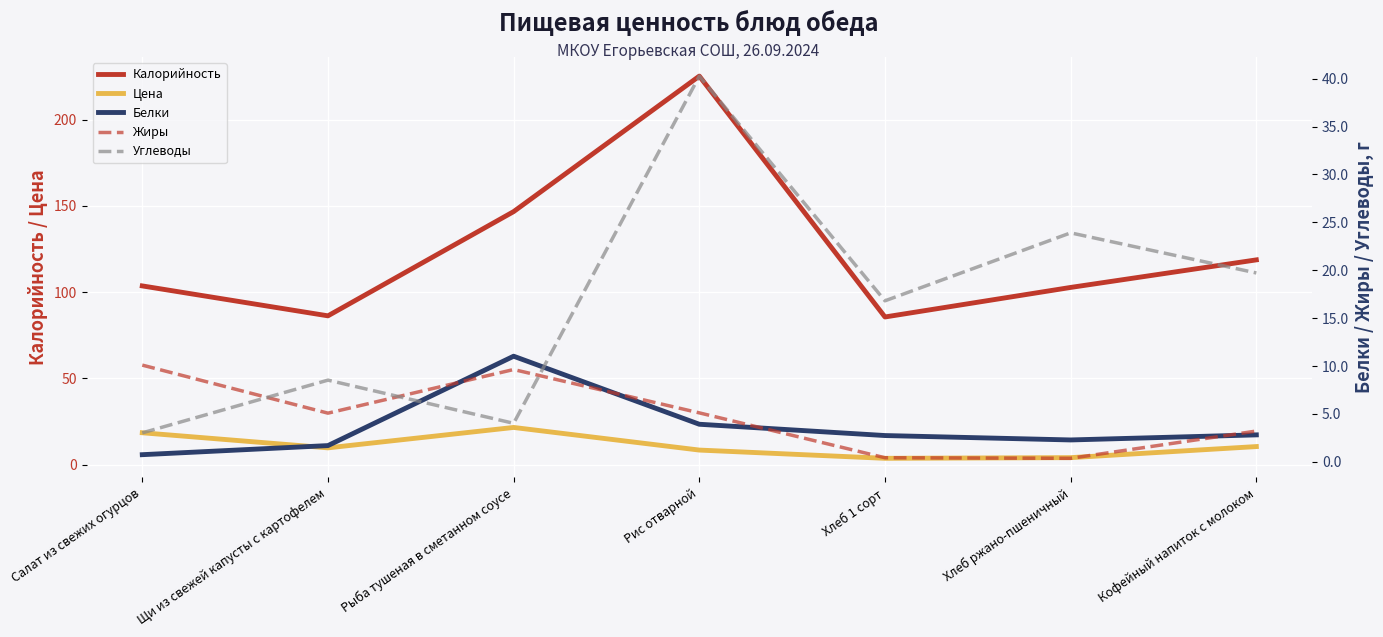

True or false: Жиры and Белки cross at least once.

True